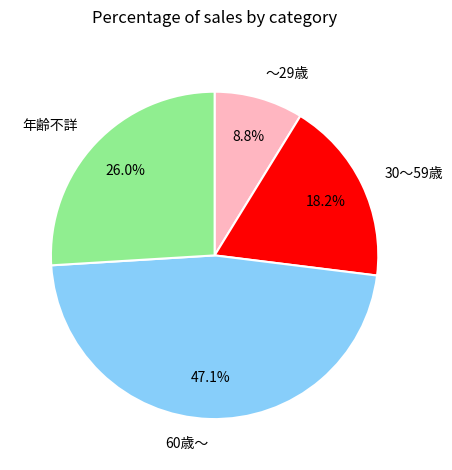

To the nearest percent, what portion does 30～59歳 represent?

18%